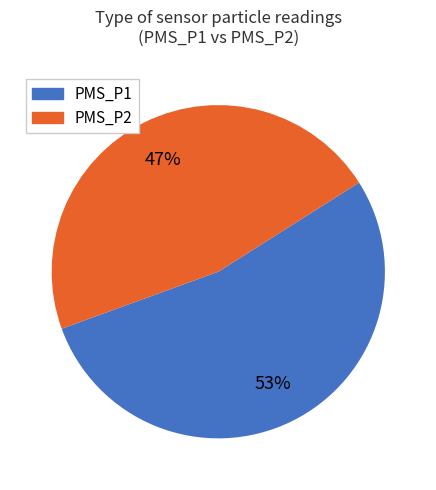

Does any single category account for the majority?

Yes